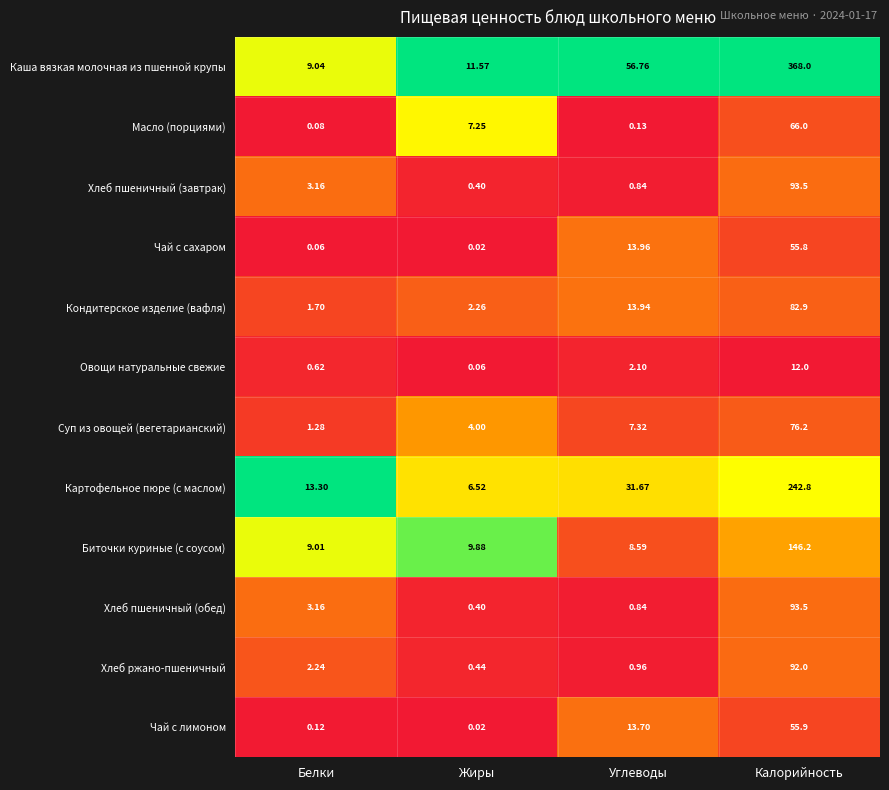

List the labels in order of Овощи натуральные свежие value, largest first.

Калорийность, Углеводы, Белки, Жиры